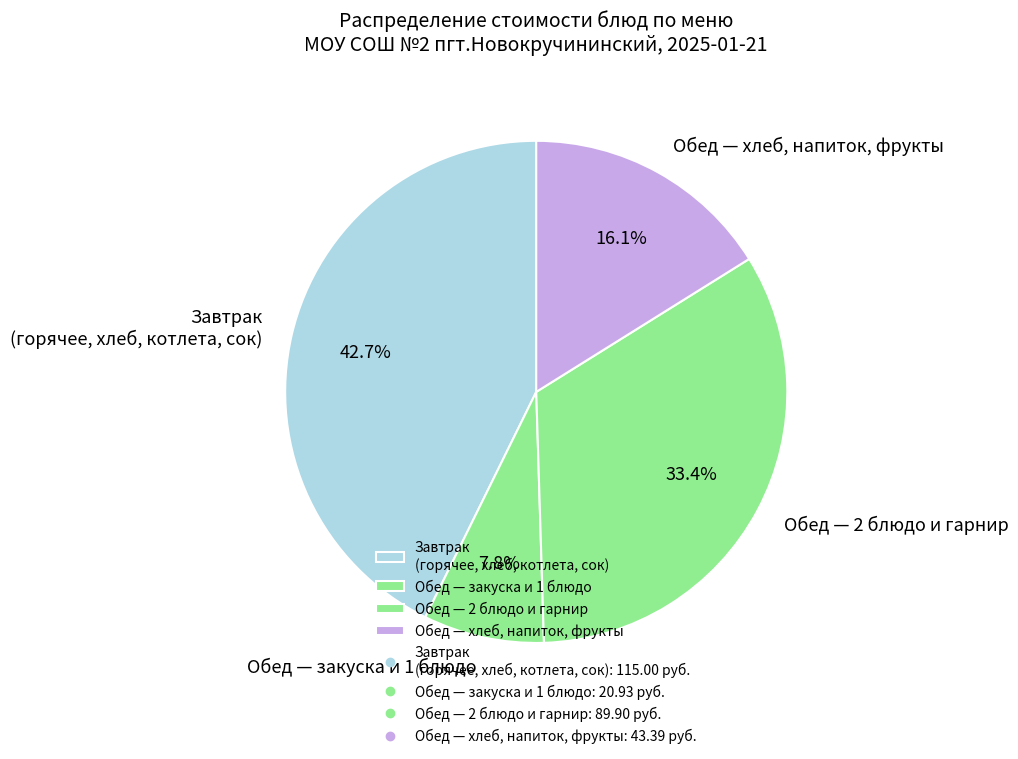

Rank the categories by value from lowest to highest.

Обед — закуска и 1 блюдо, Обед — хлеб, напиток, фрукты, Обед — 2 блюдо и гарнир, Завтрак (горячее, хлеб, котлета, сок)